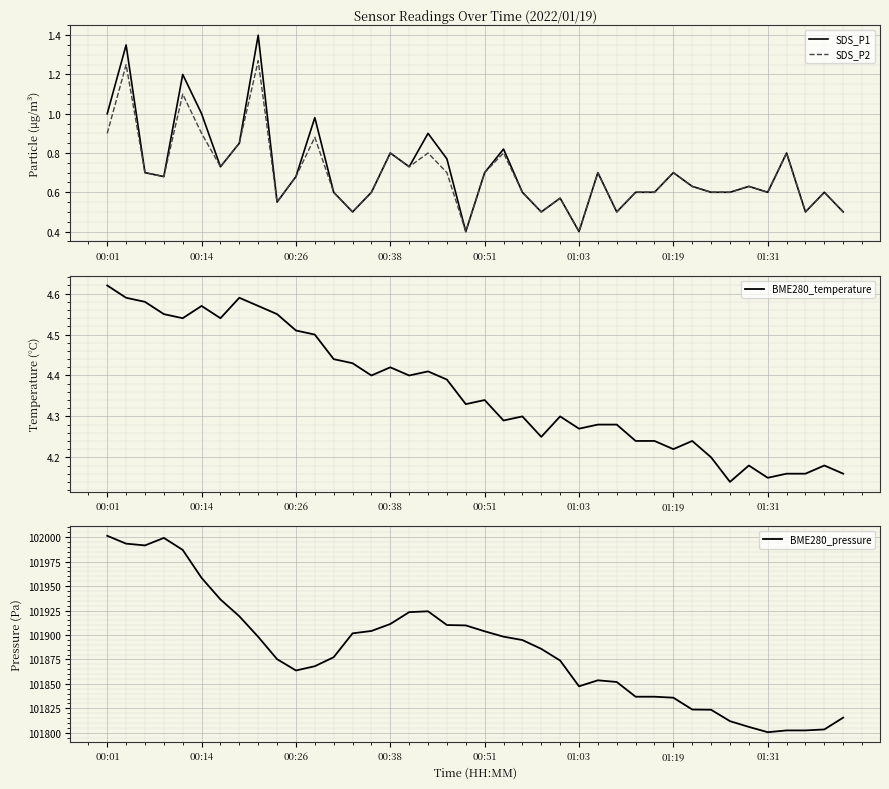

At which category is the sum across all series the highest?

00:01